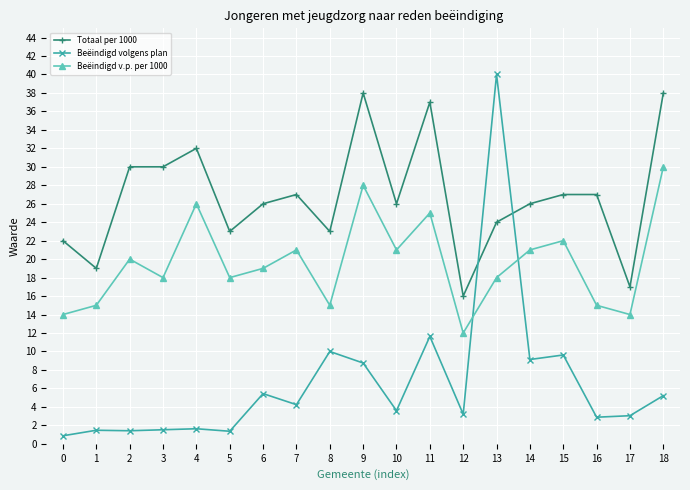

What is the value of the Beëindigd volgens plan point at the 12th from the left?

11.6